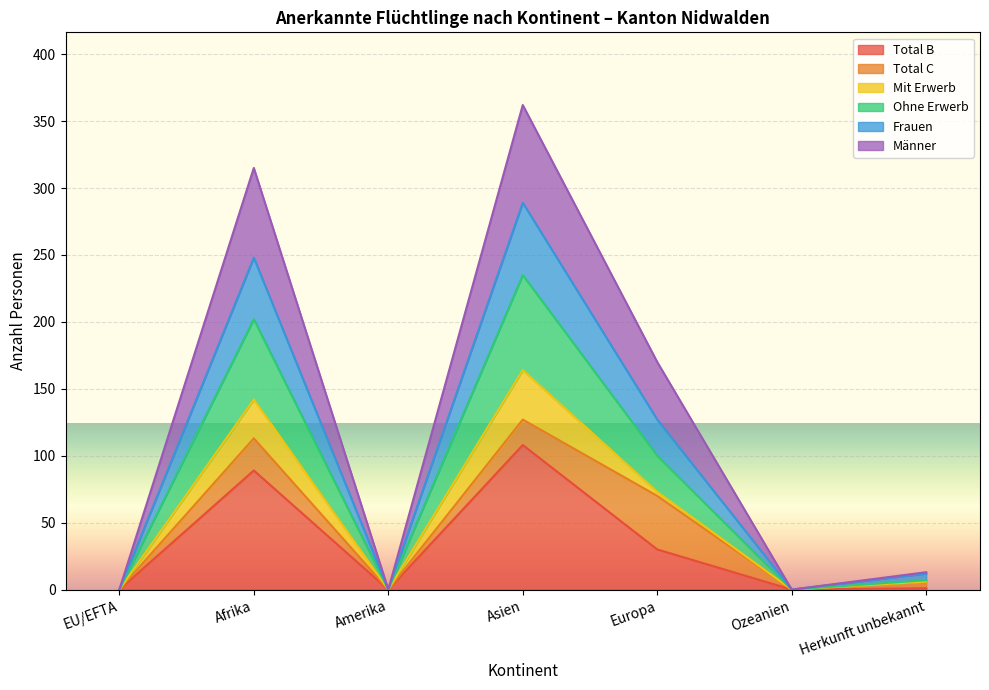

True or false: Total B has a value of 108 at Asien.

True